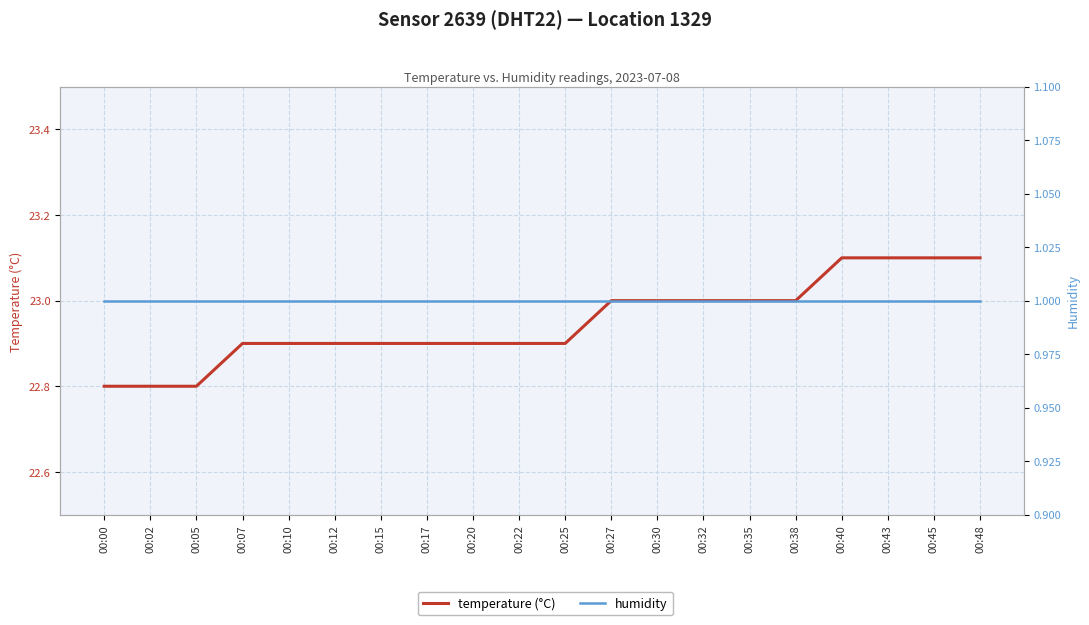

Between 00:43 and 00:48, which series saw the biggest shift?

temperature (°C)